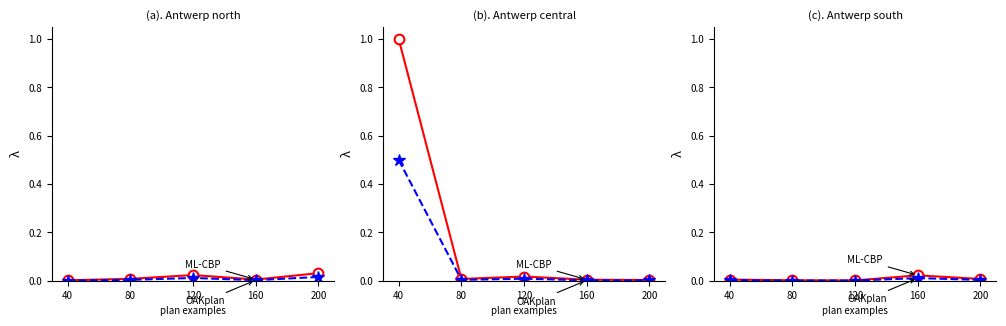

The value of OAKplan at 160 is 0.0. True or false?

True